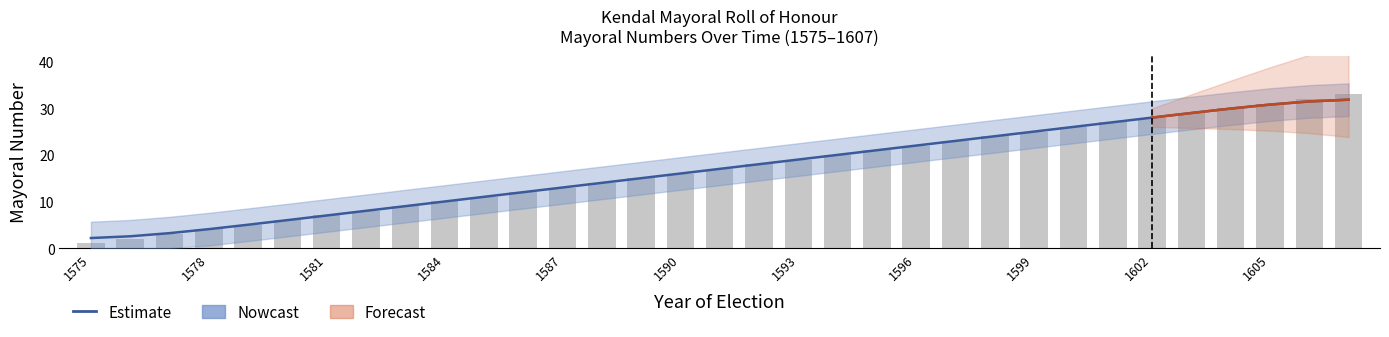

What is the lowest value of the Mayoral Number series?

1.0